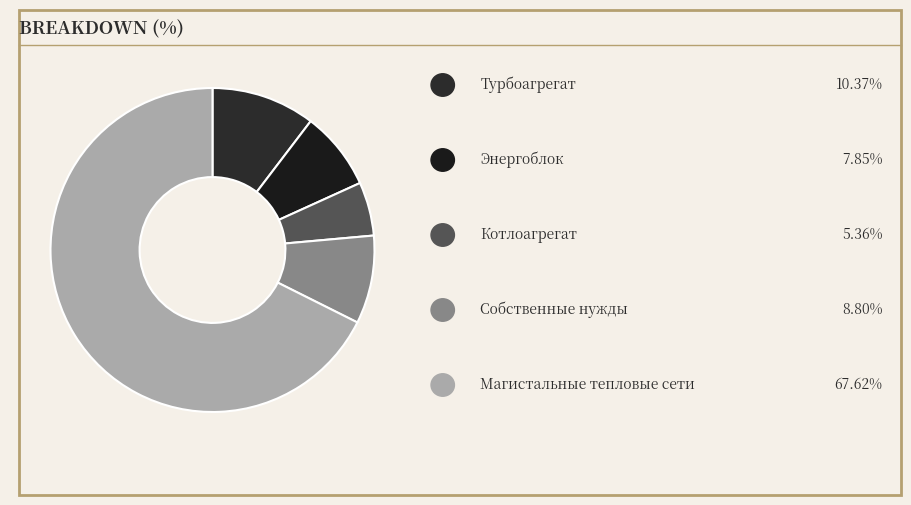

How many slices are in this pie chart?

5